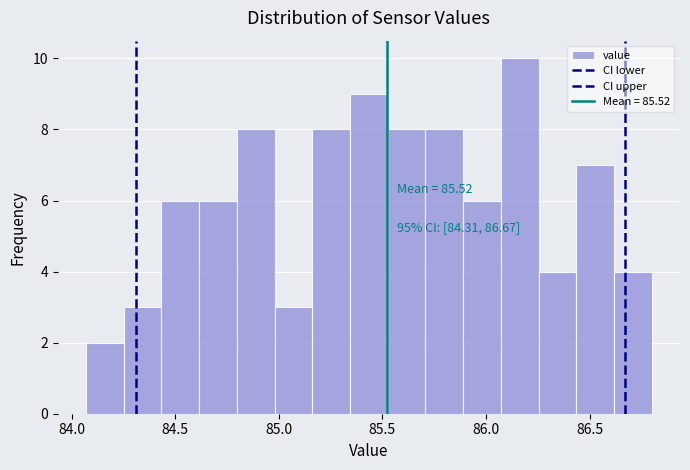

Read against the x-axis, roughly where is the centre of the tallest bar?

86.15